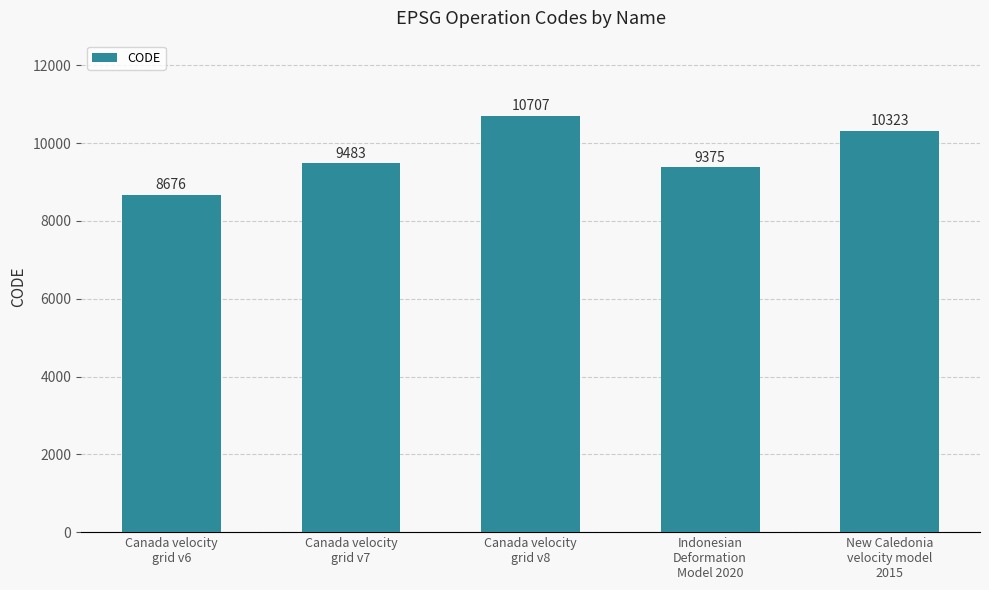

At which category does the chart reach its peak across all series?

Canada velocity
grid v8